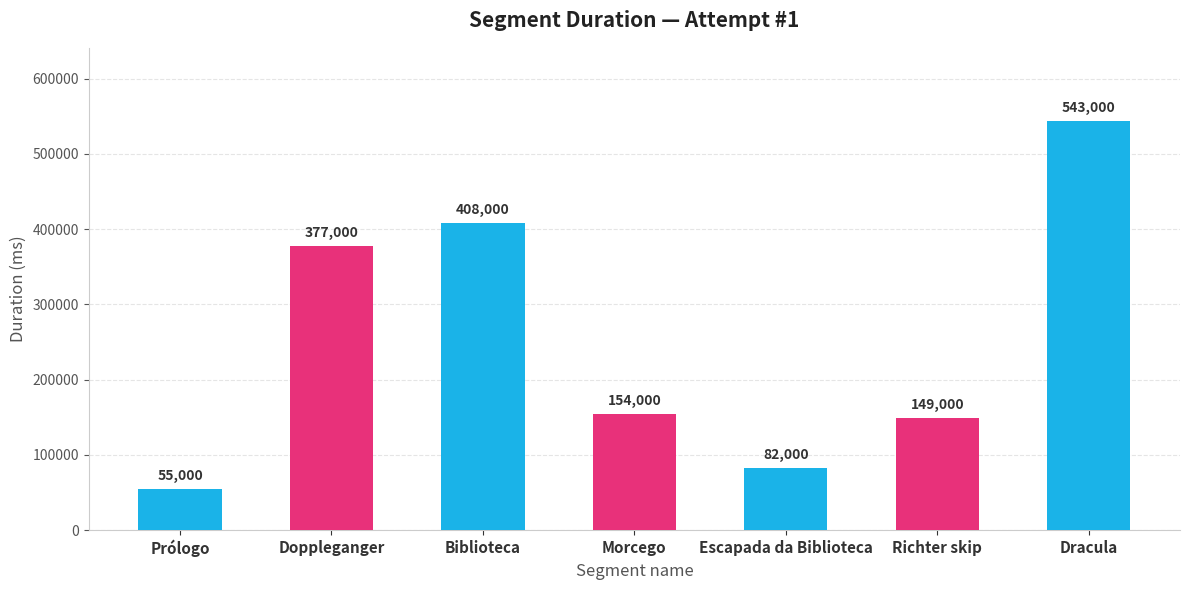

At which label is the value closest to 299000?

Doppleganger